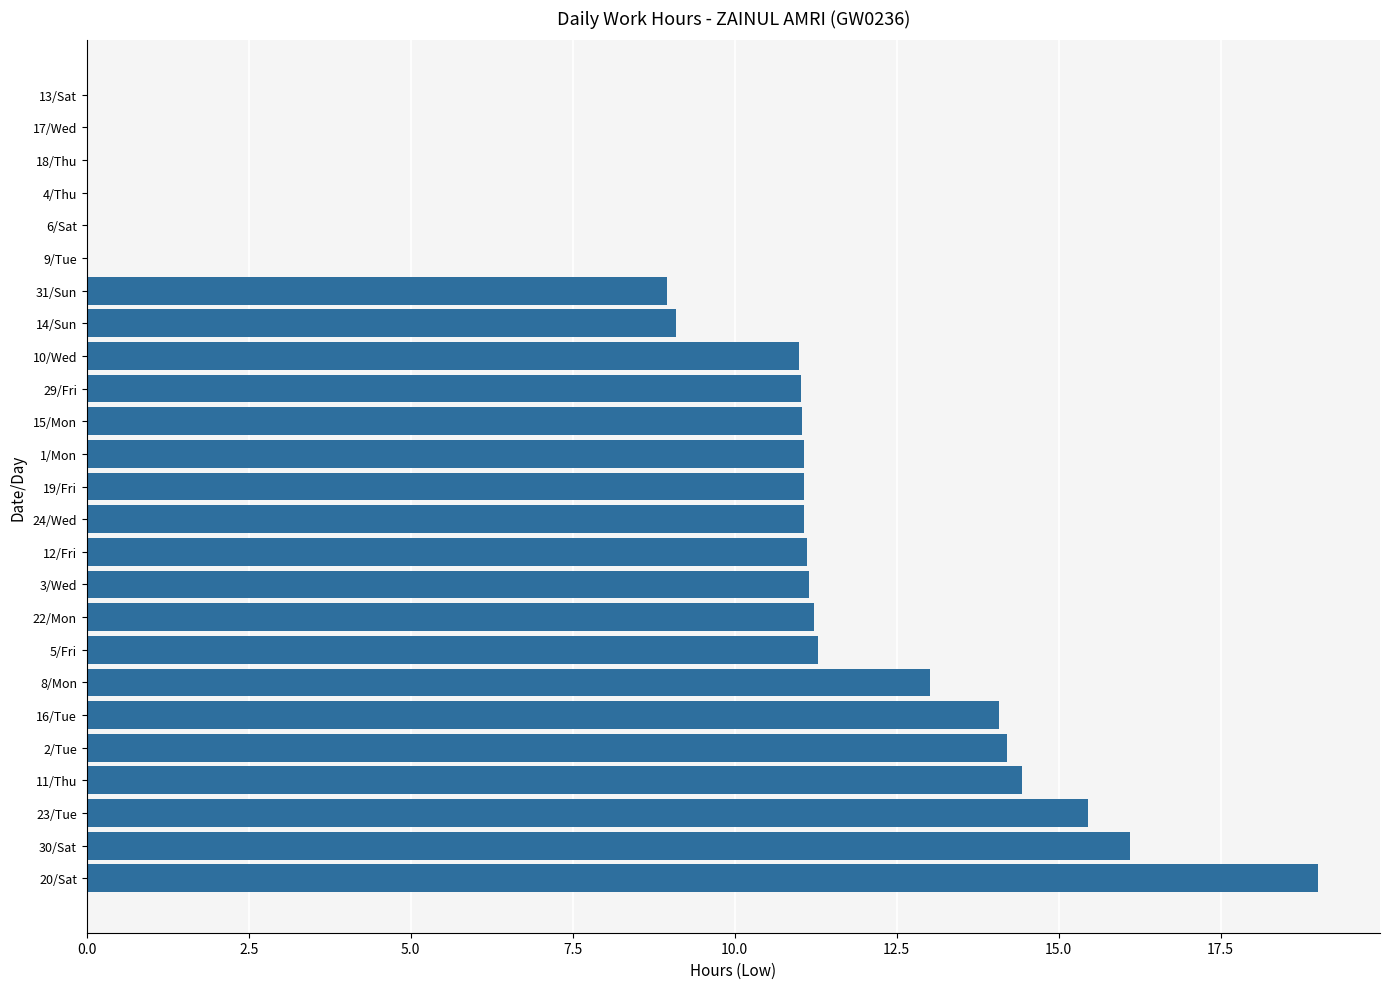

What is the change in value from 22/Mon to 31/Sun?

-2.3